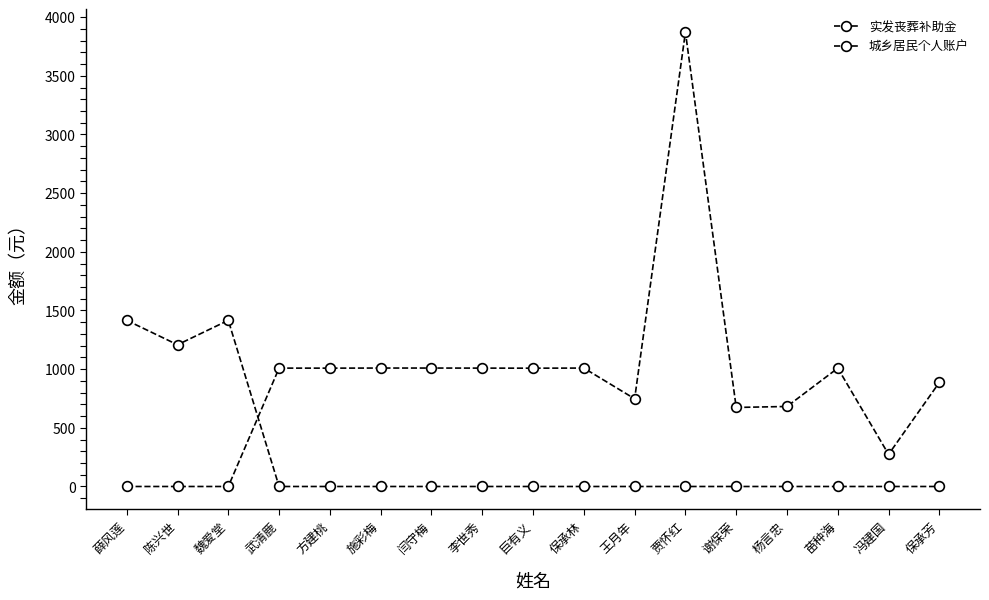

What position from the right is 苗种海?

3